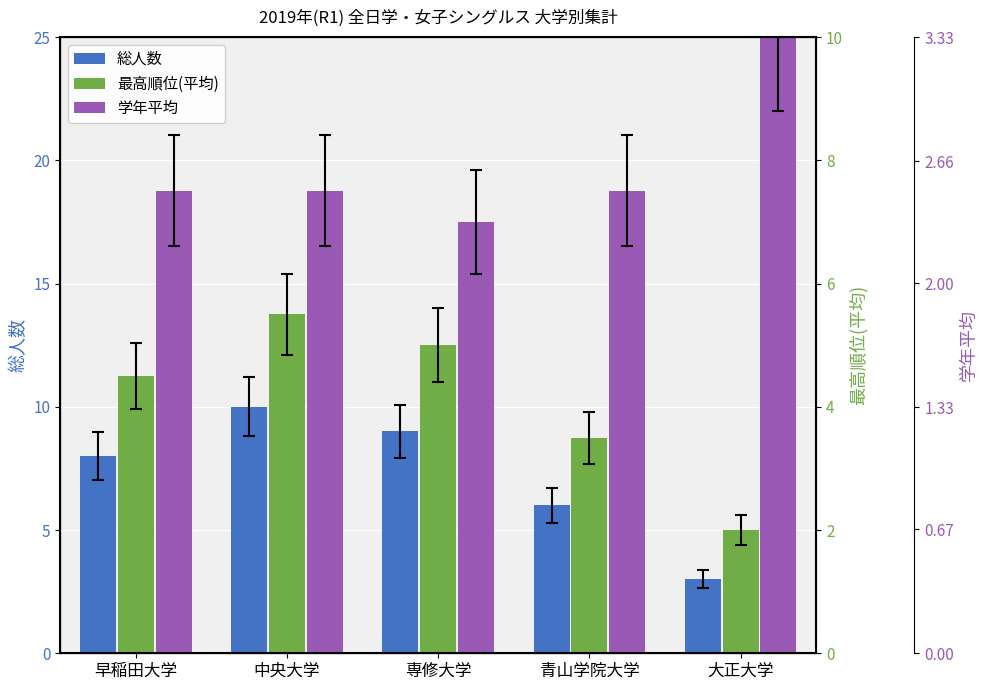

At how many categories does at least one series exceed 11?

5